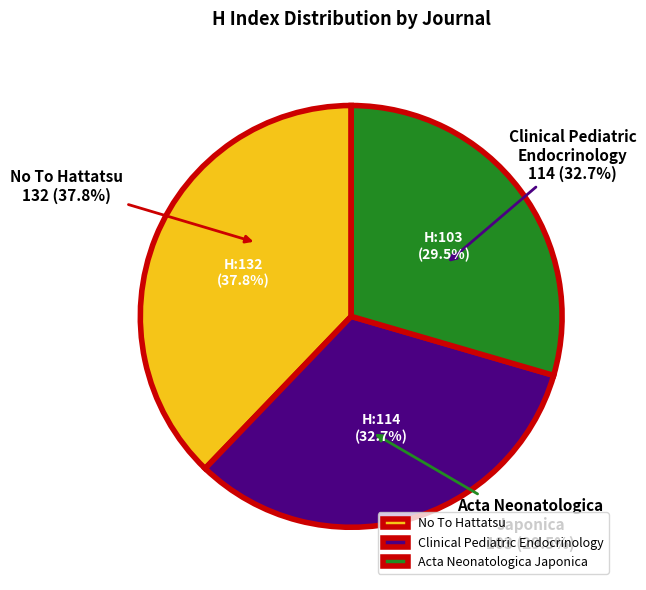

Which category has the smallest portion of the pie?

Acta Neonatologica Japonica